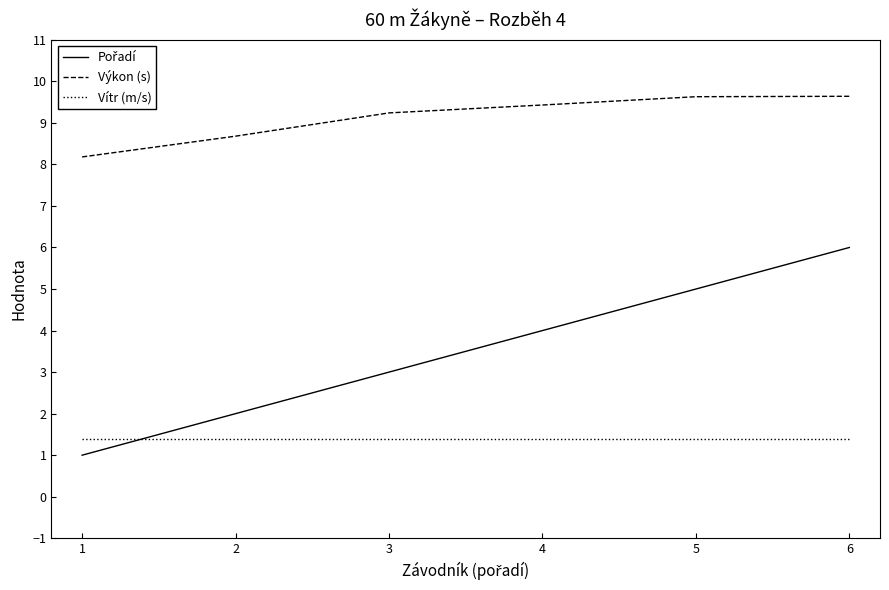

True or false: Výkon (s) has a value of 4.3 at 3.

False